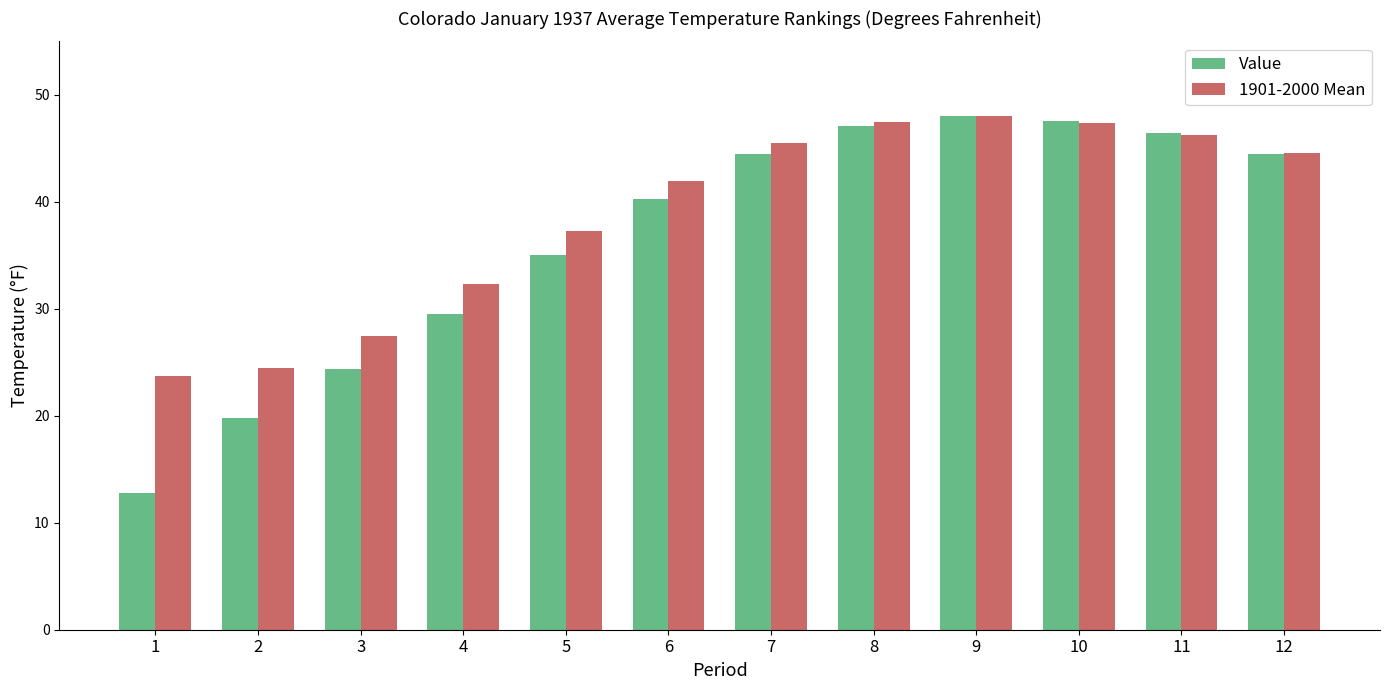

Which series has the widest spread of values?

Value